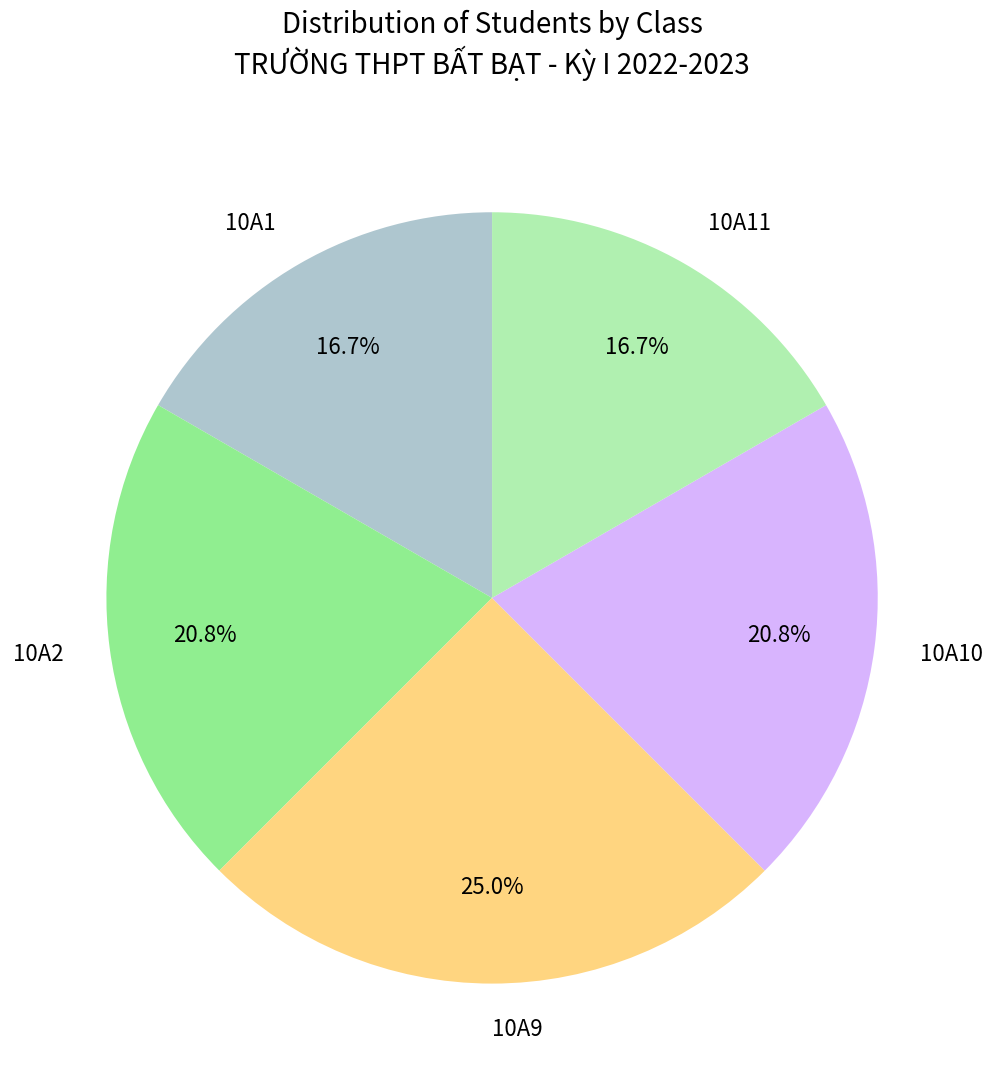

Which slice is the largest?

10A9